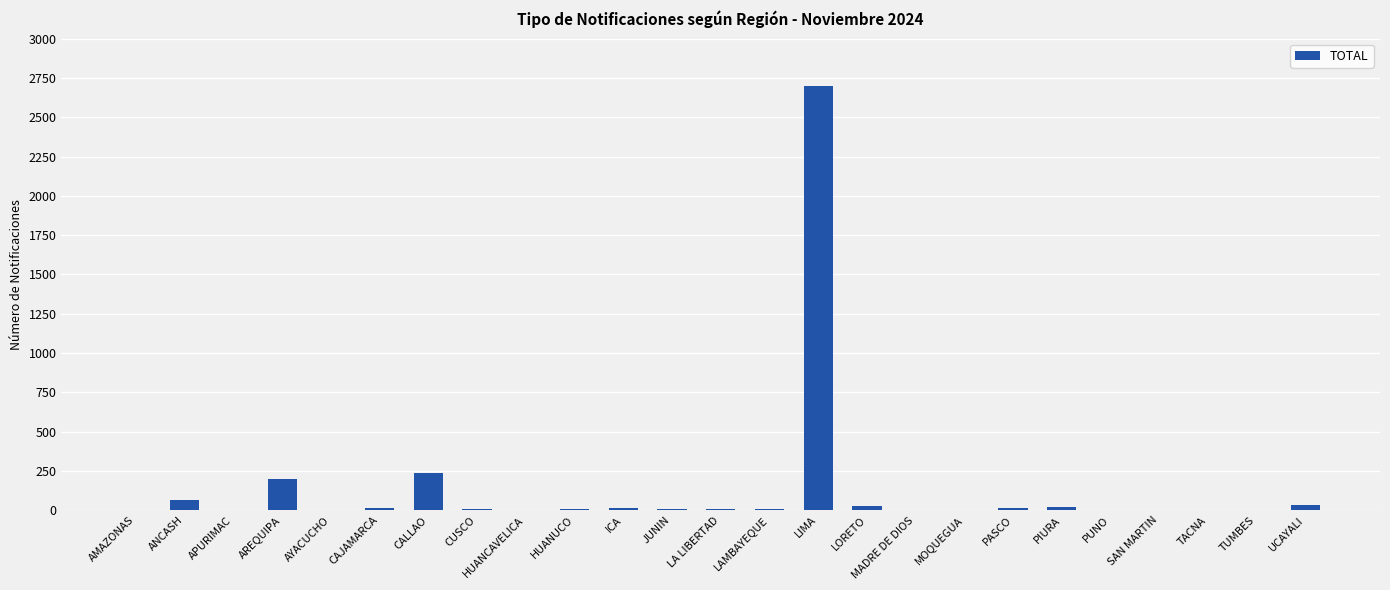

Is it true that the value at TUMBES is 3?

True